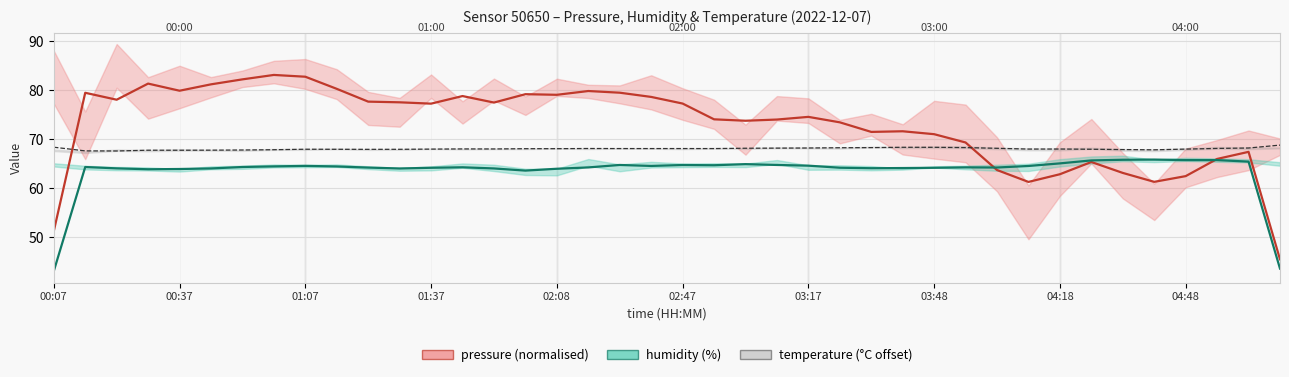

How many lines are shown in the chart?

3